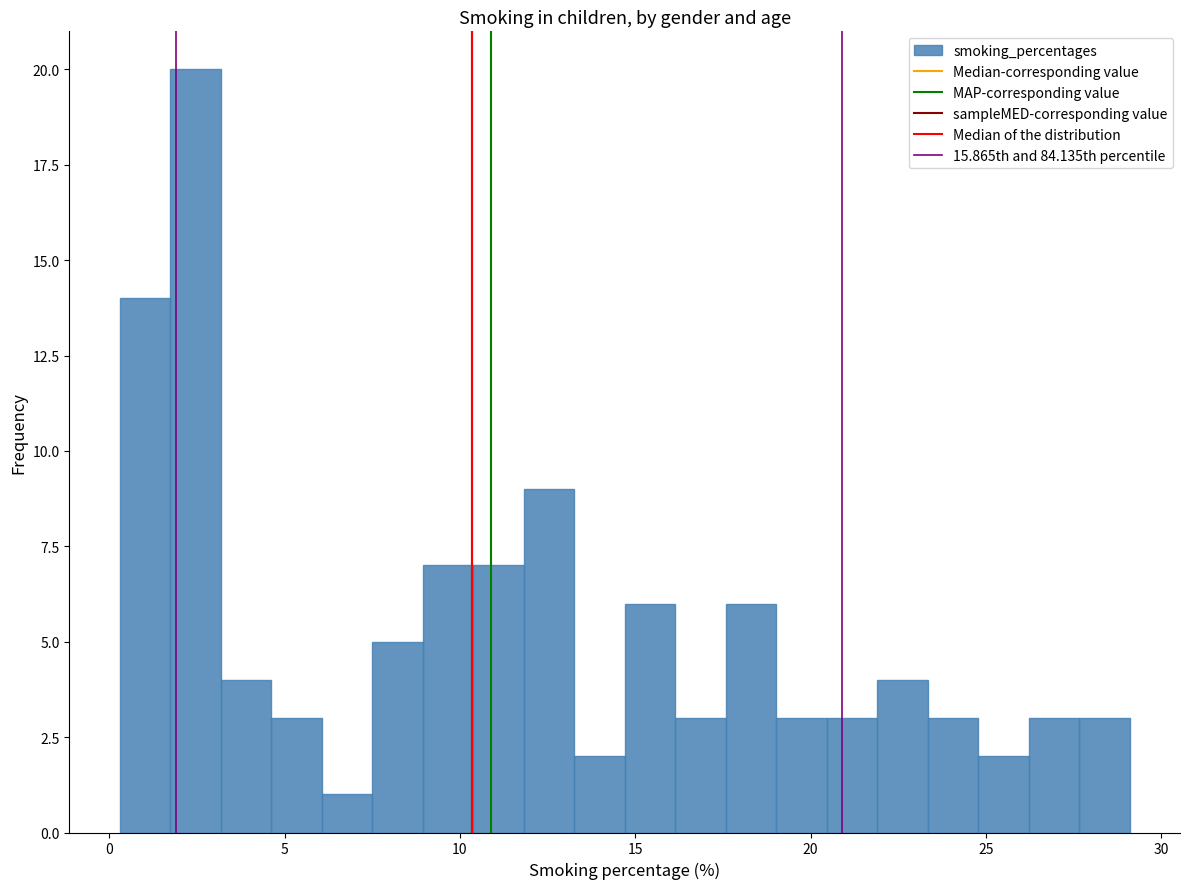

Read against the x-axis, roughly where is the centre of the tallest bar?

2.5